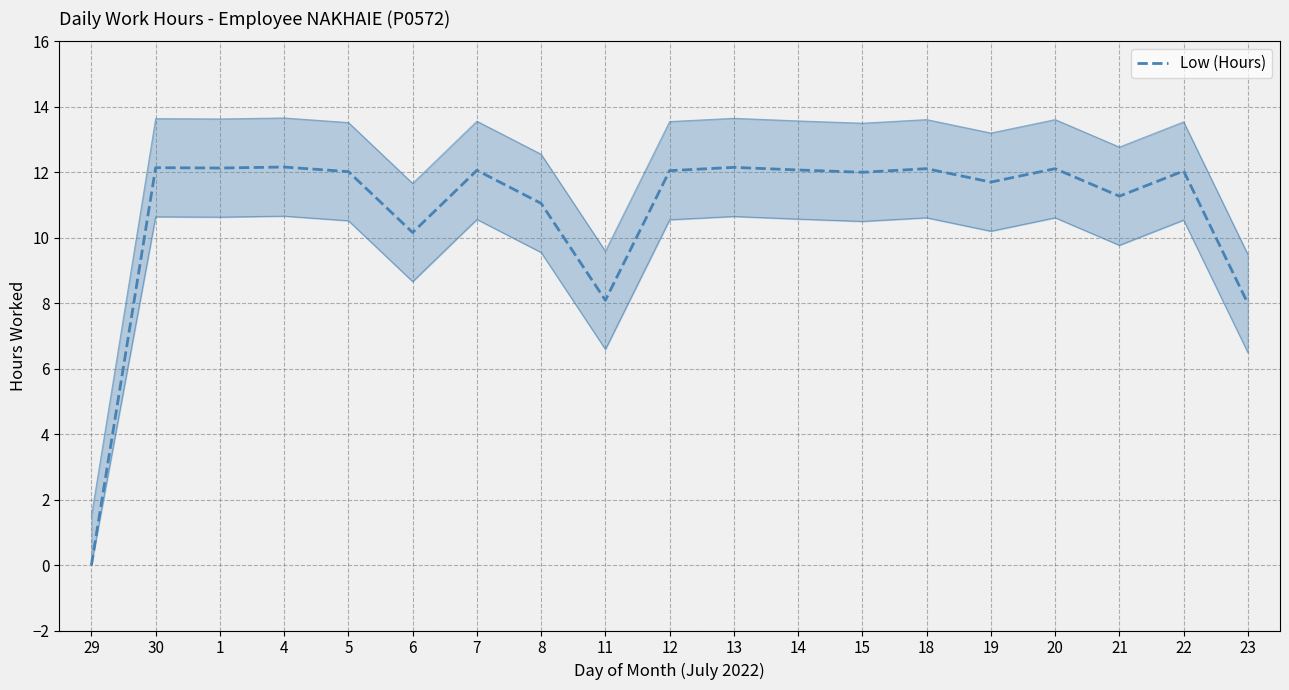

Does the chart display data point markers on the line(s)?

No